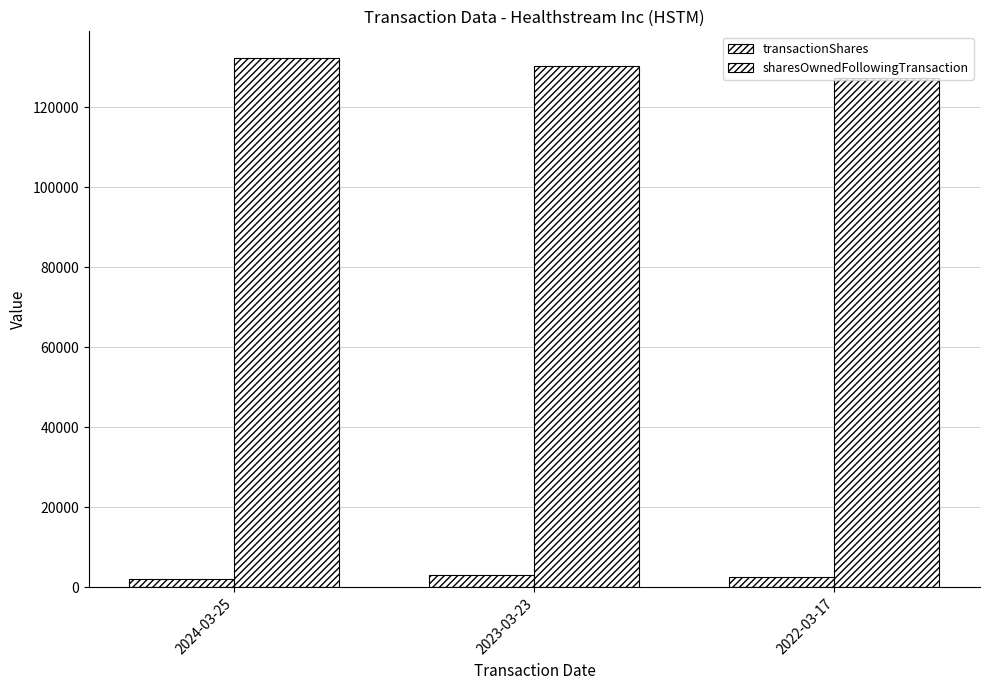

Are the bars grouped side by side (vs. stacked)?

Yes